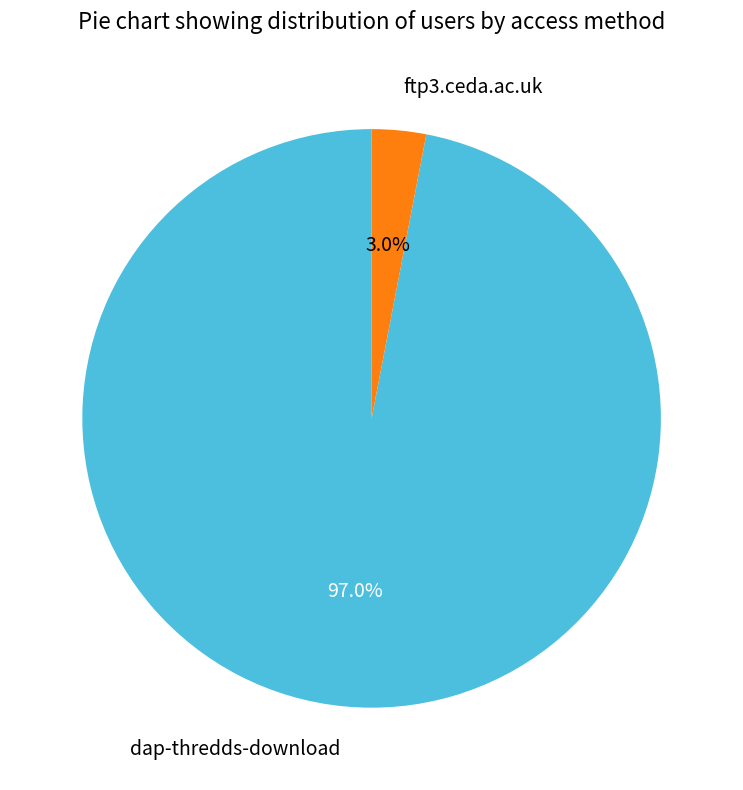

Is it true that dap-thredds-download is 97% of the pie?

True